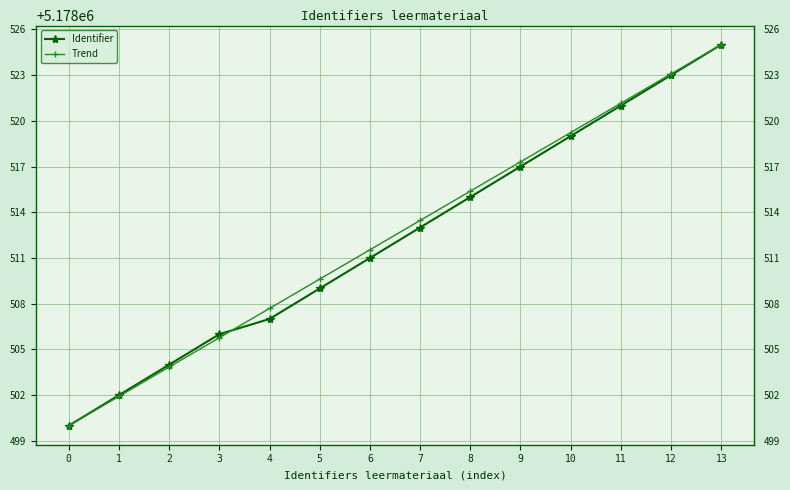

Is the value of Identifier at 13 greater than the value of Trend at 9?

Yes